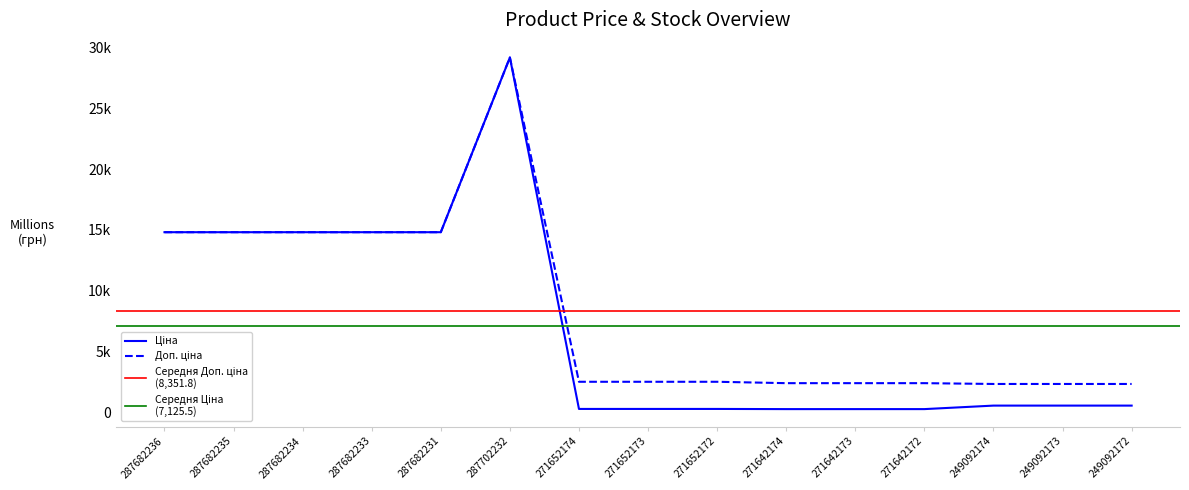

What is the average value of the Доп. ціна series?

8351.8